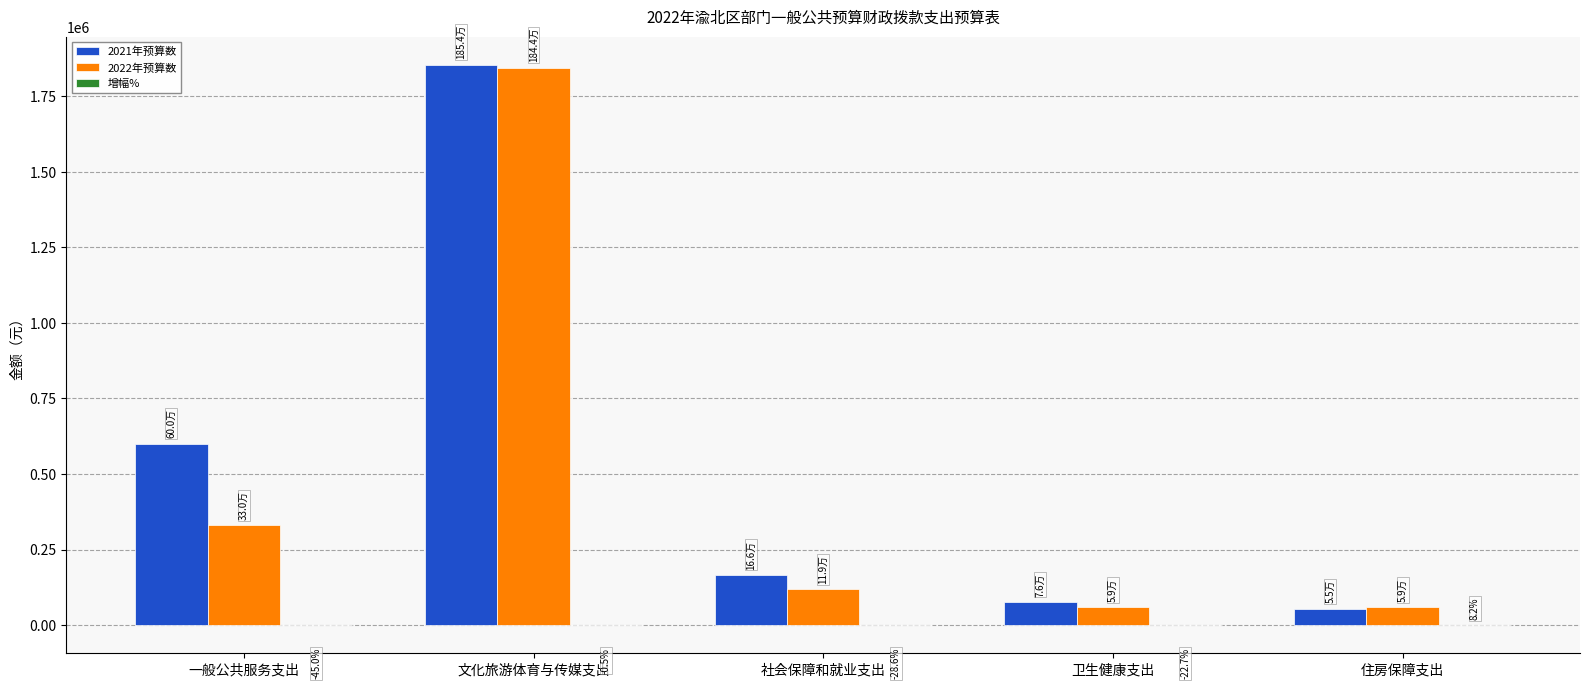

At which category is the sum across all series the highest?

文化旅游体育与传媒支出